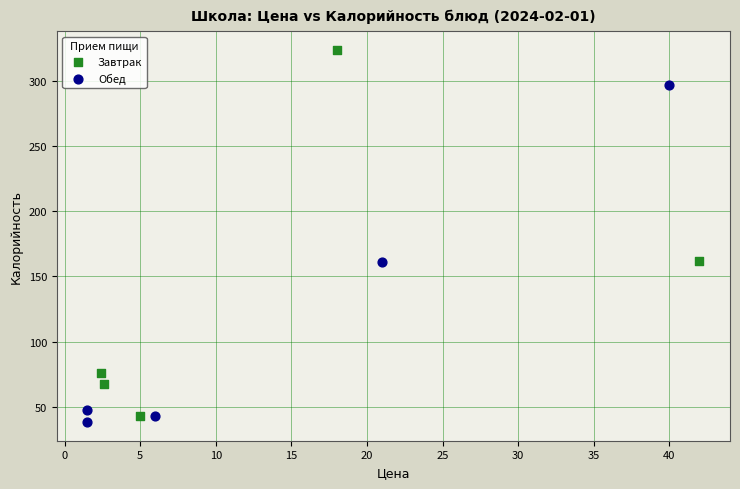

Which series has the largest Y range (max minus min)?

Завтрак